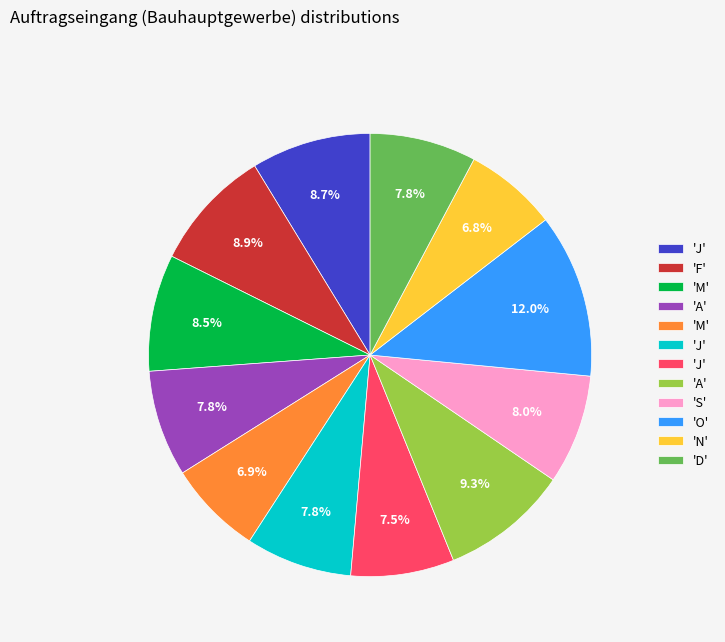

Does any single category account for the majority?

No